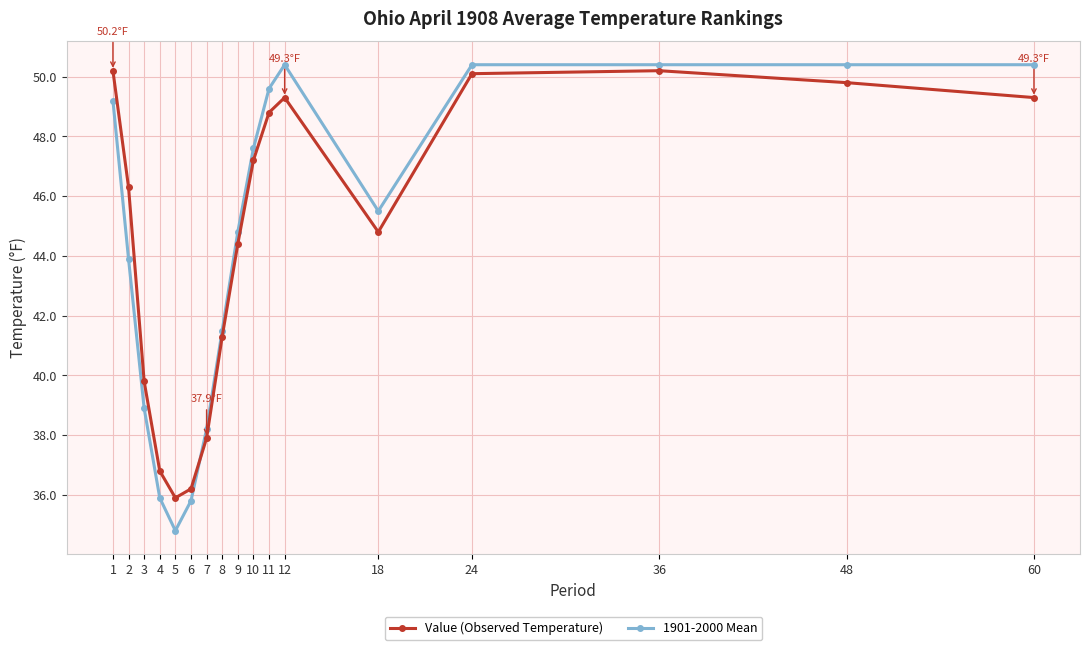

At which category does Value (Observed Temperature) reach its first local valley?

5